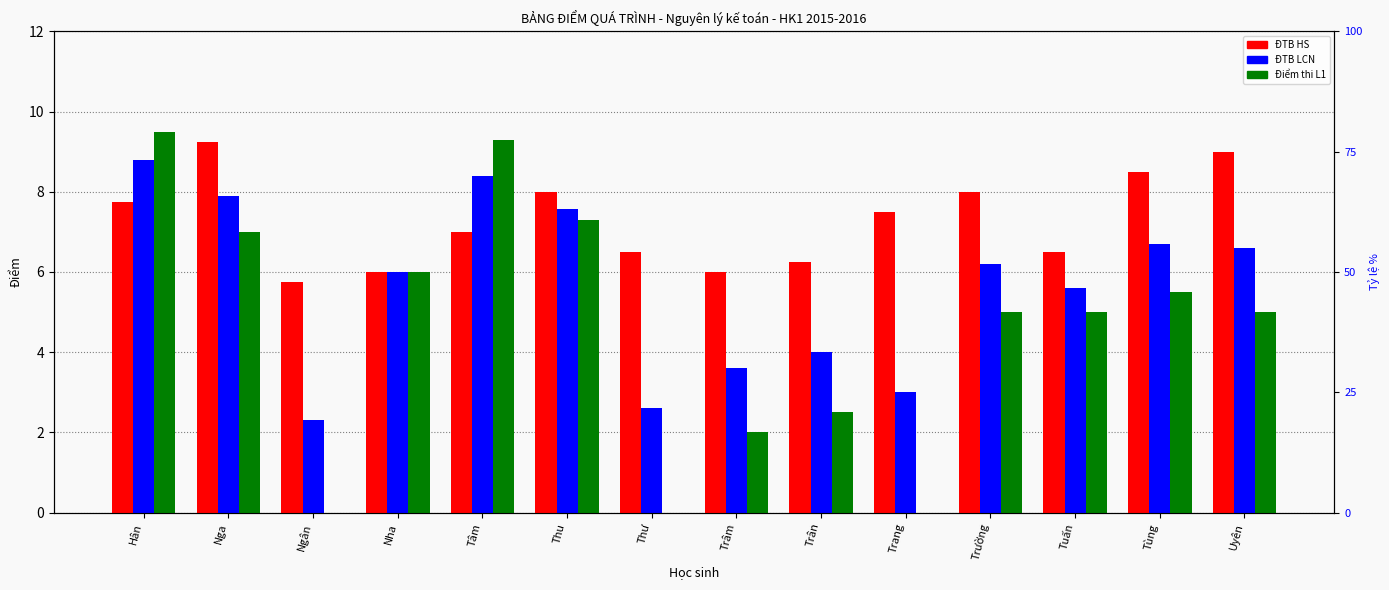

List the series in order of their overall mean, highest first.

ĐTB HS, ĐTB LCN, Điểm thi L1